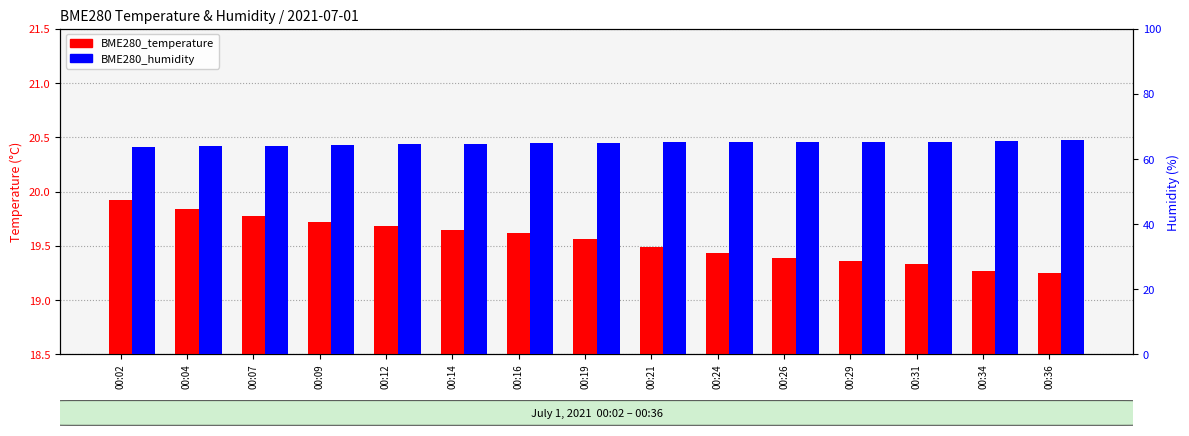

What is the total value across all series at 00:34?

84.8